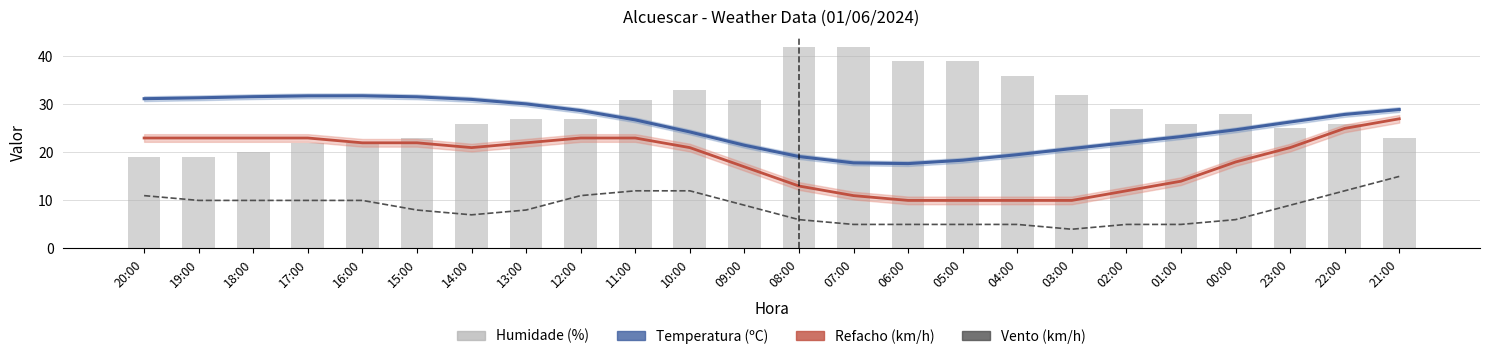

What is the difference between the maximum and minimum values in the Humidade (%) series?

23.0